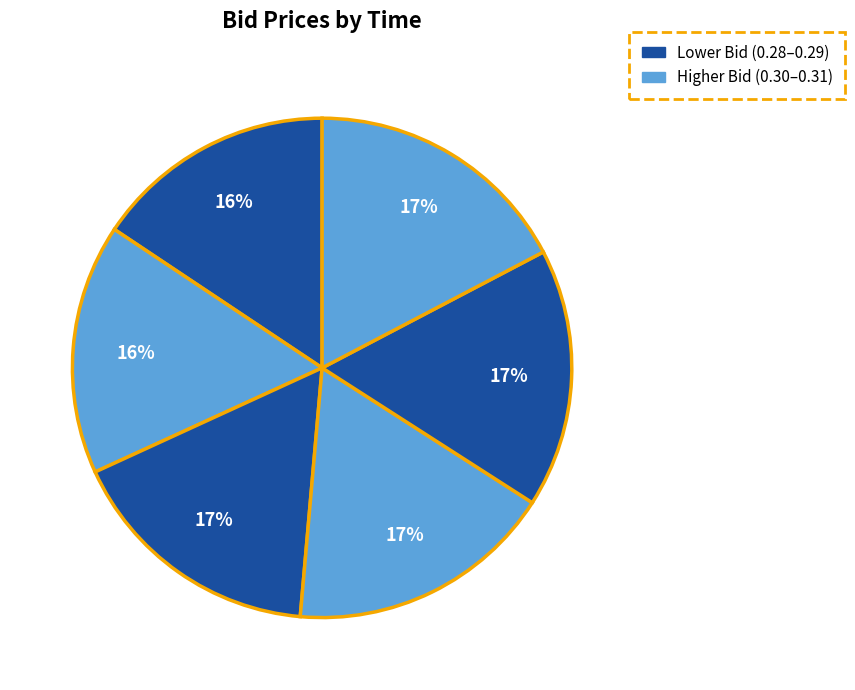

Which category has the biggest portion of the pie?

11:20:15.802